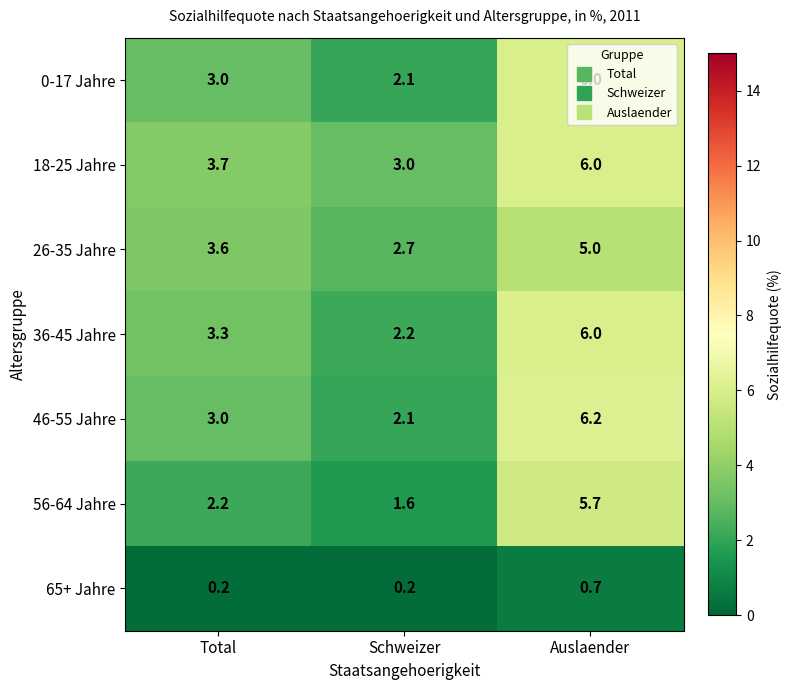

What is the difference between the maximum and minimum values in the 0-17 Jahre series?

3.9